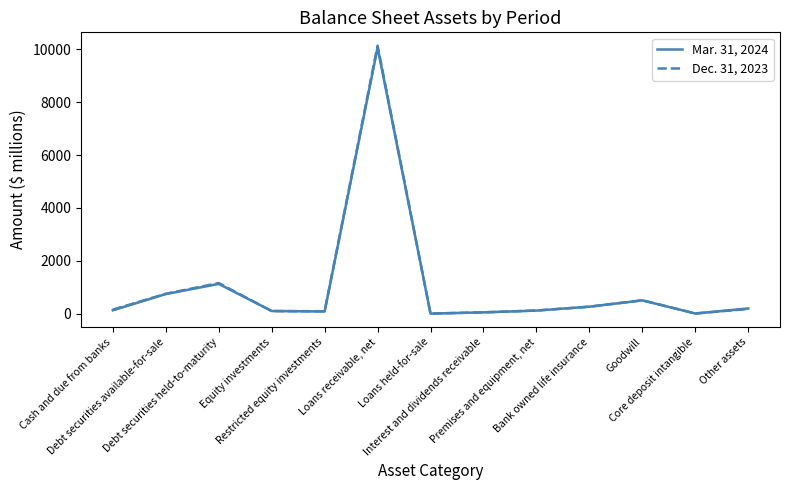

What is the label of the 9th point from the left?

Premises and equipment, net